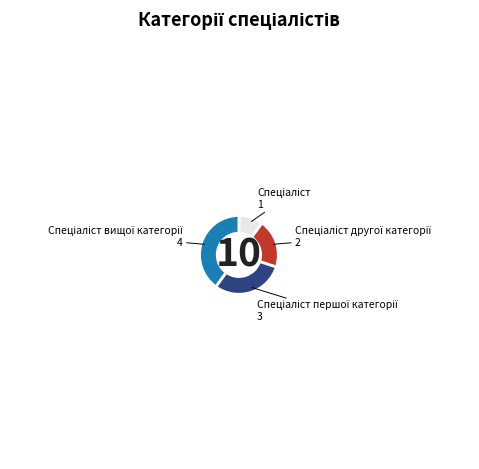

Is there a majority slice in this chart?

No